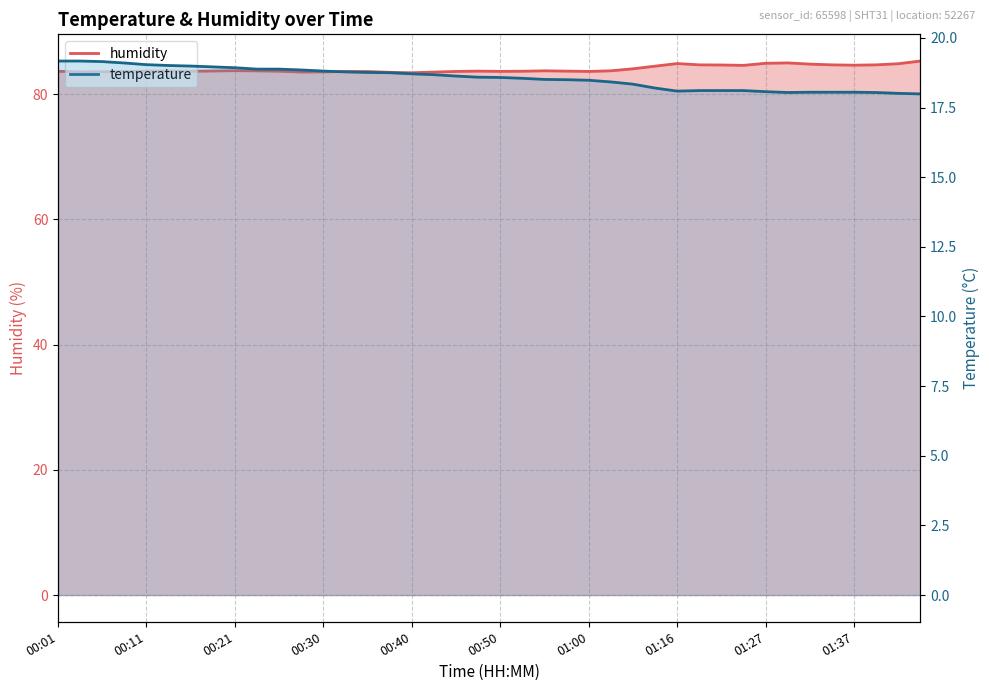

True or false: humidity has more than 0 points higher than both neighbors.

True